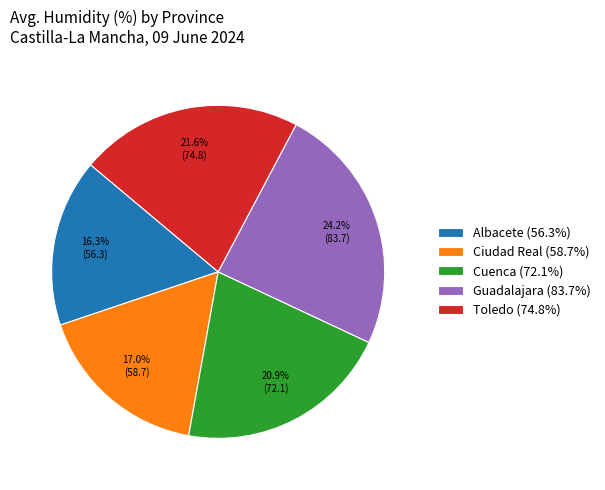

To the nearest percent, what portion does Ciudad Real represent?

17%